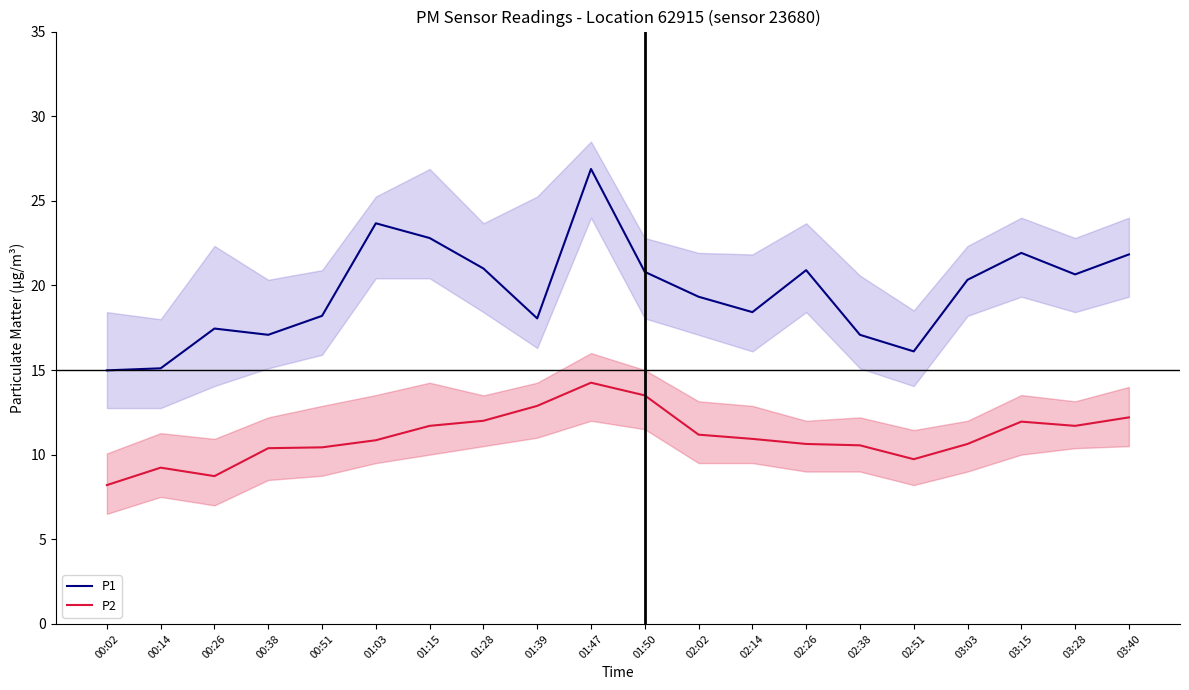

What is the spread (max minus min) of values at 03:15?

10.0